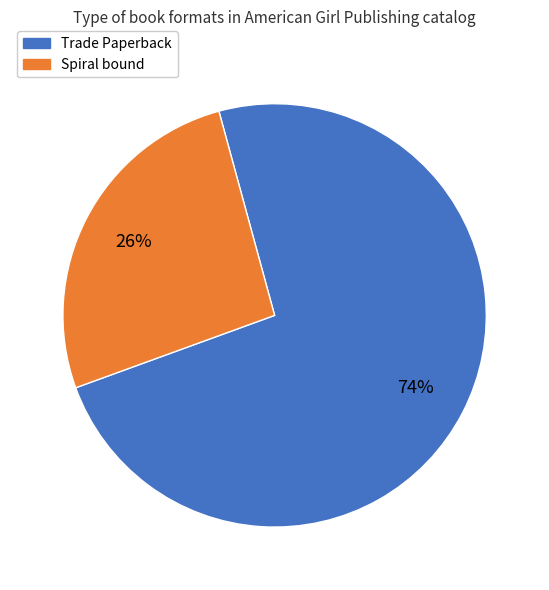

Is the sum of Spiral bound and Trade Paperback greater than half?

Yes